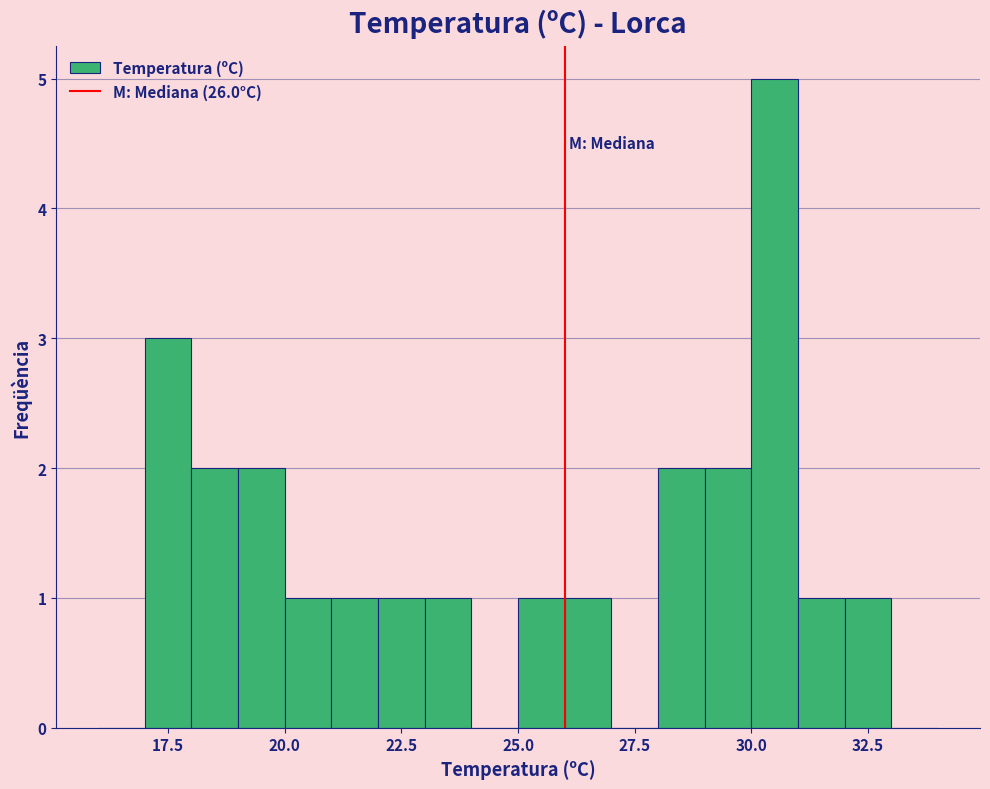

Around what value on the x-axis is the tallest bar? Give the approximate position of its centre, as read against the axis.

30.5